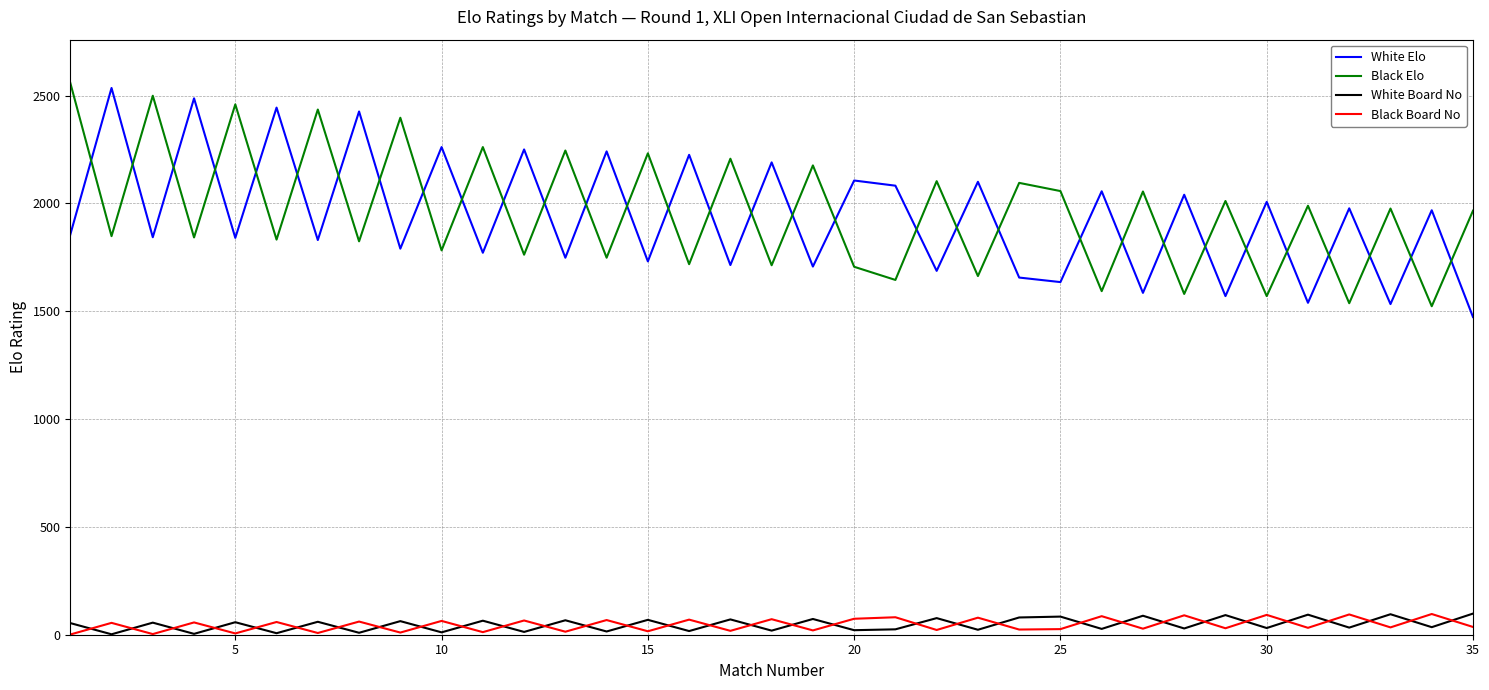

What is the lowest value of the White Board No series?

2